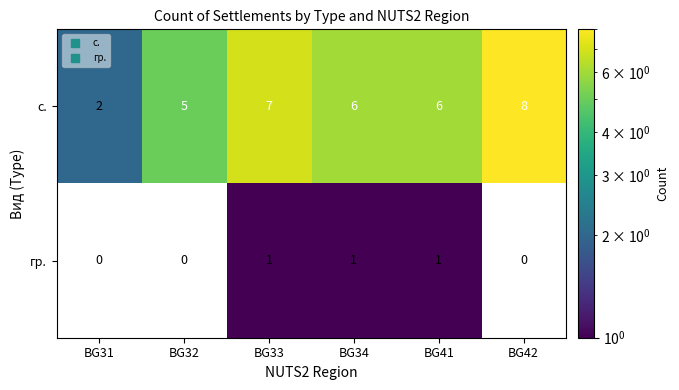

Reading left to right, what are all the values shown in this chart?

с.: BG31=2	BG32=5	BG33=7	BG34=6	BG41=6	BG42=8
гр.: BG31=0	BG32=0	BG33=1	BG34=1	BG41=1	BG42=0